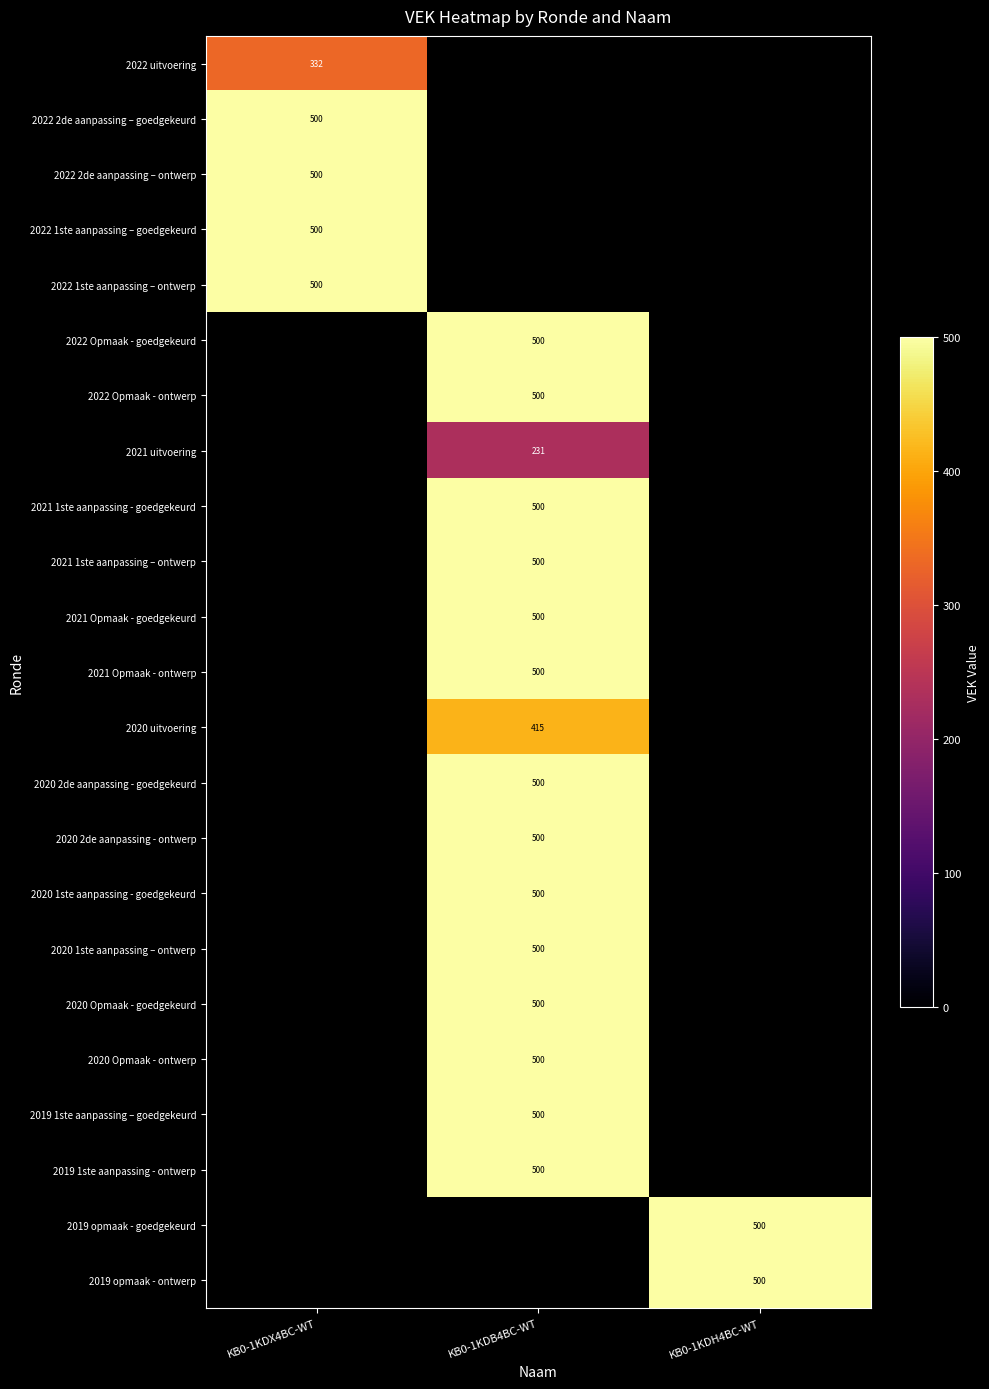

Is it true that 2020 Opmaak - ontwerp equals 702 at KB0-1KDB4BC-WT?

False